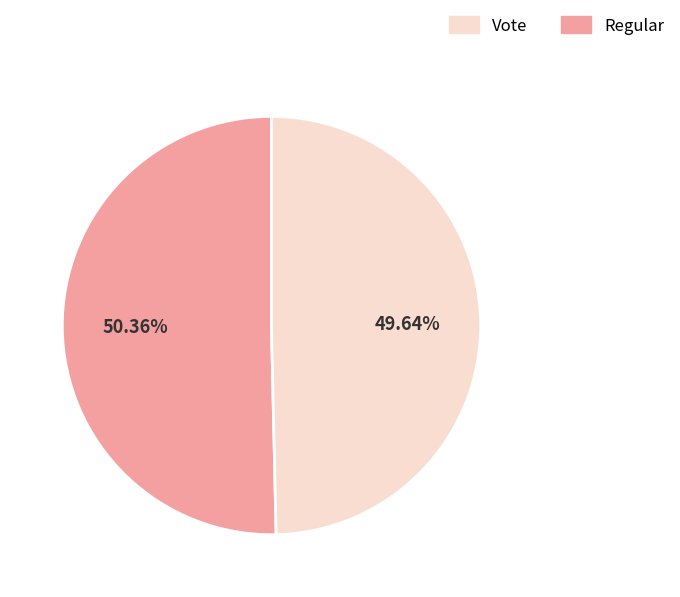

How many segments does this pie chart have?

2